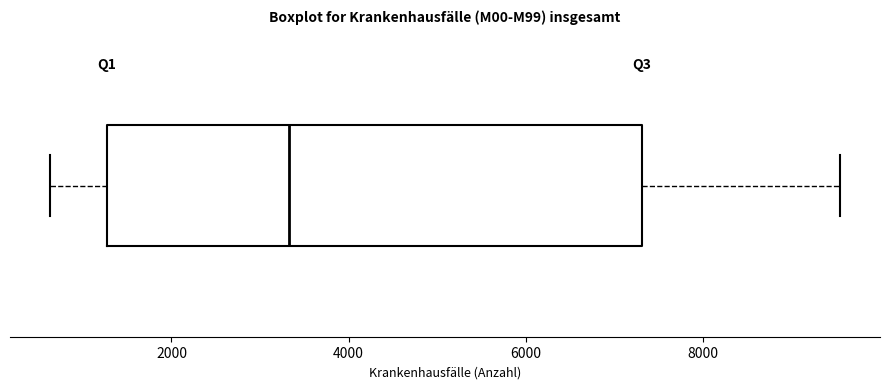

Transcribe this box plot: give where the median line is, the range the box spans, and where the two whiskers end, as read against the x-axis. The values are not printed on the chart, so give them approximately, as read against the axis.

median 3400, box 1200 to 7400, whiskers 600 to 9600